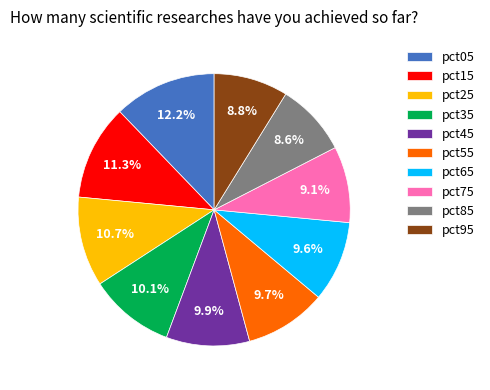

Does pct85 represent more than half of the total?

No